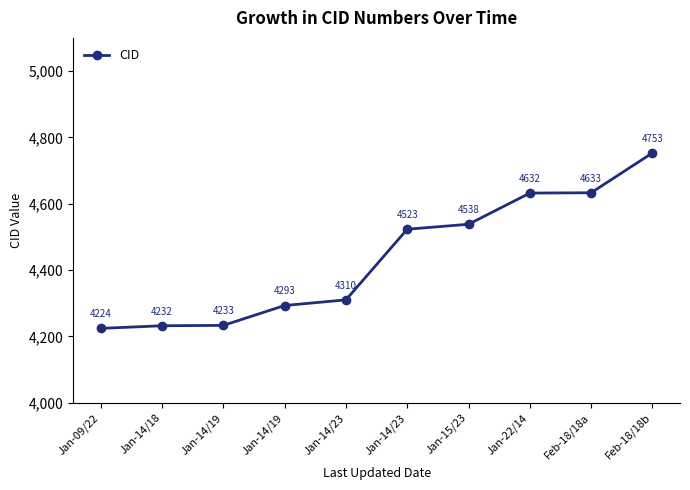

Reading right to left, transcribe all the data shown in this chart.

4753	4633	4632	4538	4523	4310	4293	4233	4232	4224